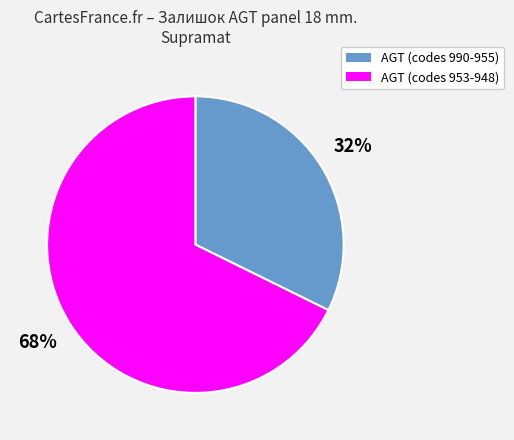

To the nearest percent, what is the average slice percentage?

50%